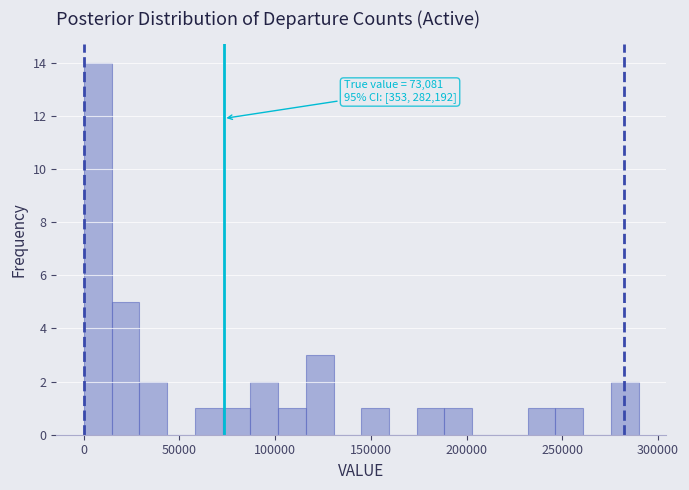

Around what value on the x-axis is the tallest bar? Give the approximate position of its centre, as read against the axis.

5000